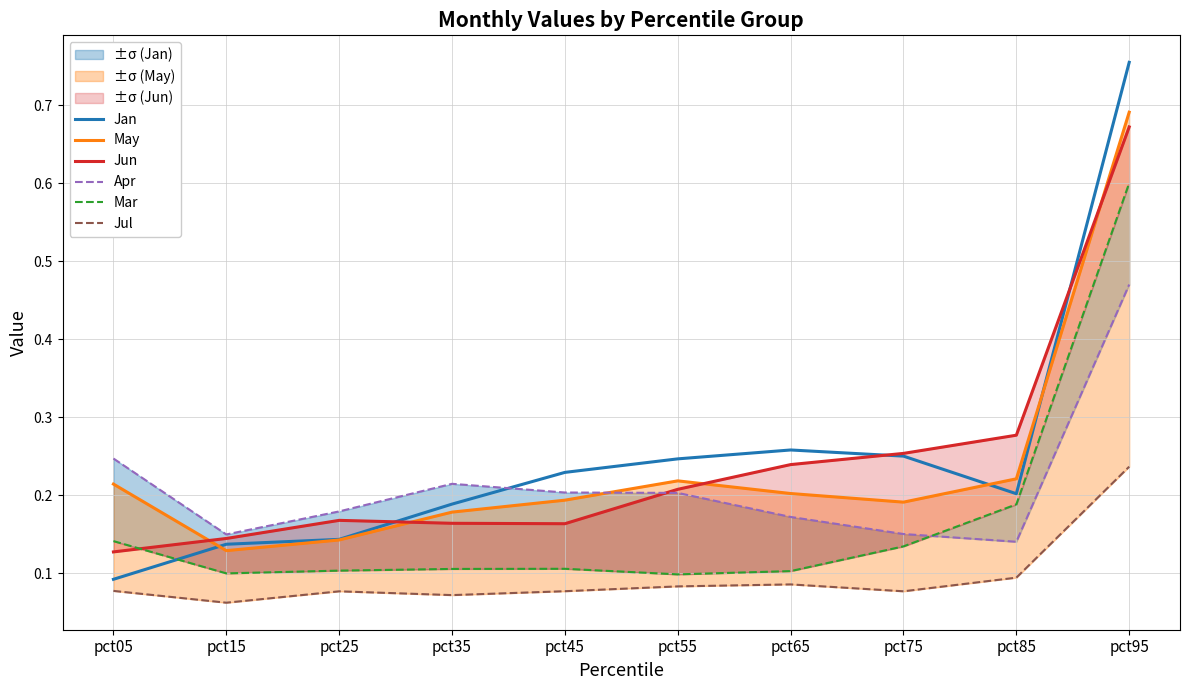

Is the value of May at pct15 greater than the value of Jun at pct45?

No